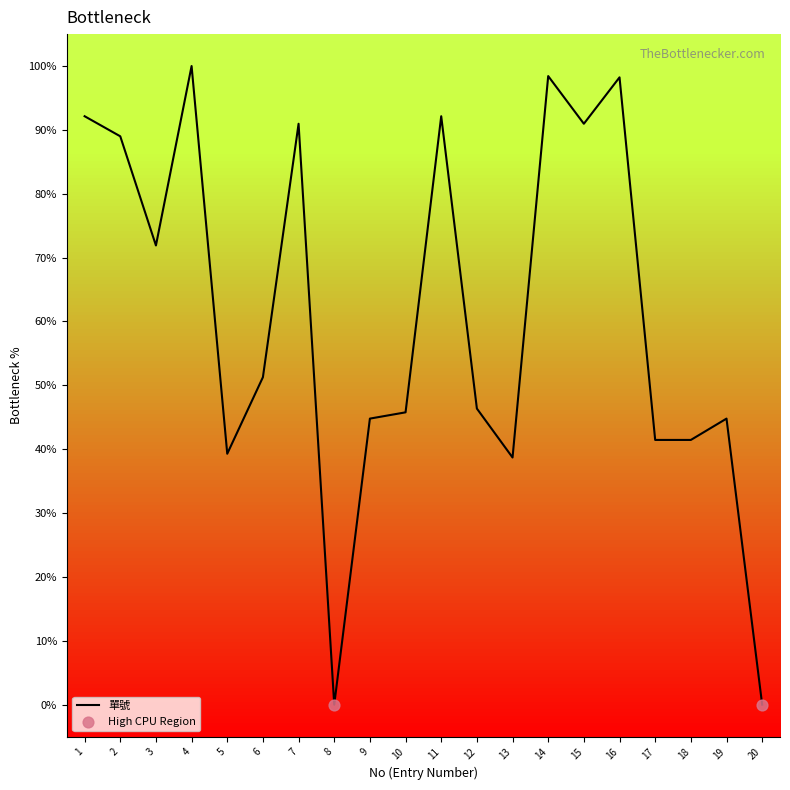

Between 1 and 13, which is larger?

1